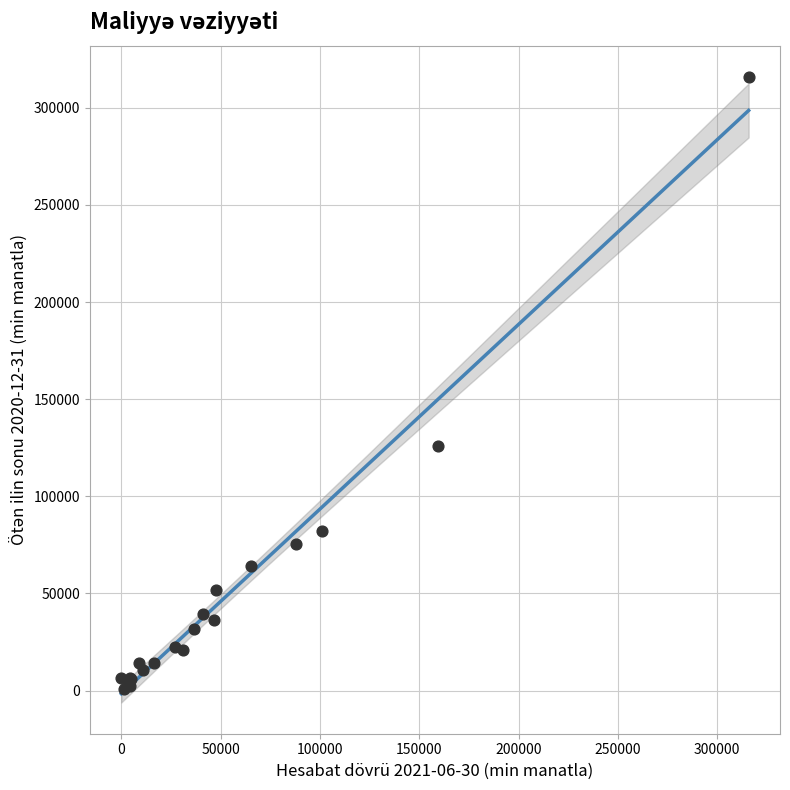

What Y value in the scatter plot is closest to 158437?

125869.8